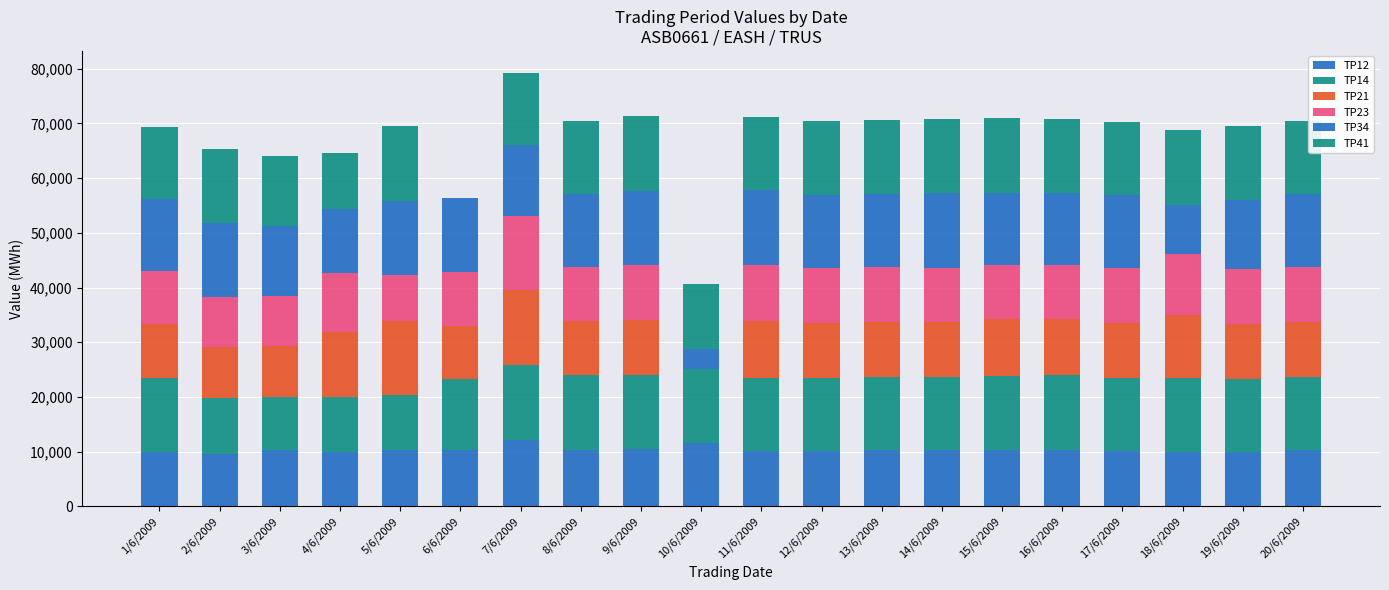

What value does the TP41 series have at 11/6/2009?

13300.8